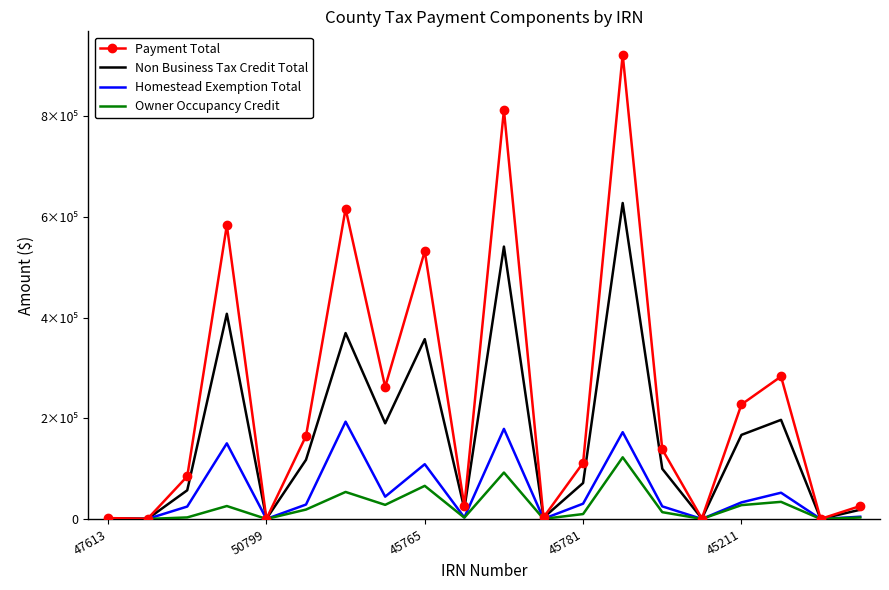

What are all the series names shown in the legend?

Payment Total, Non Business Tax Credit Total, Homestead Exemption Total, Owner Occupancy Credit